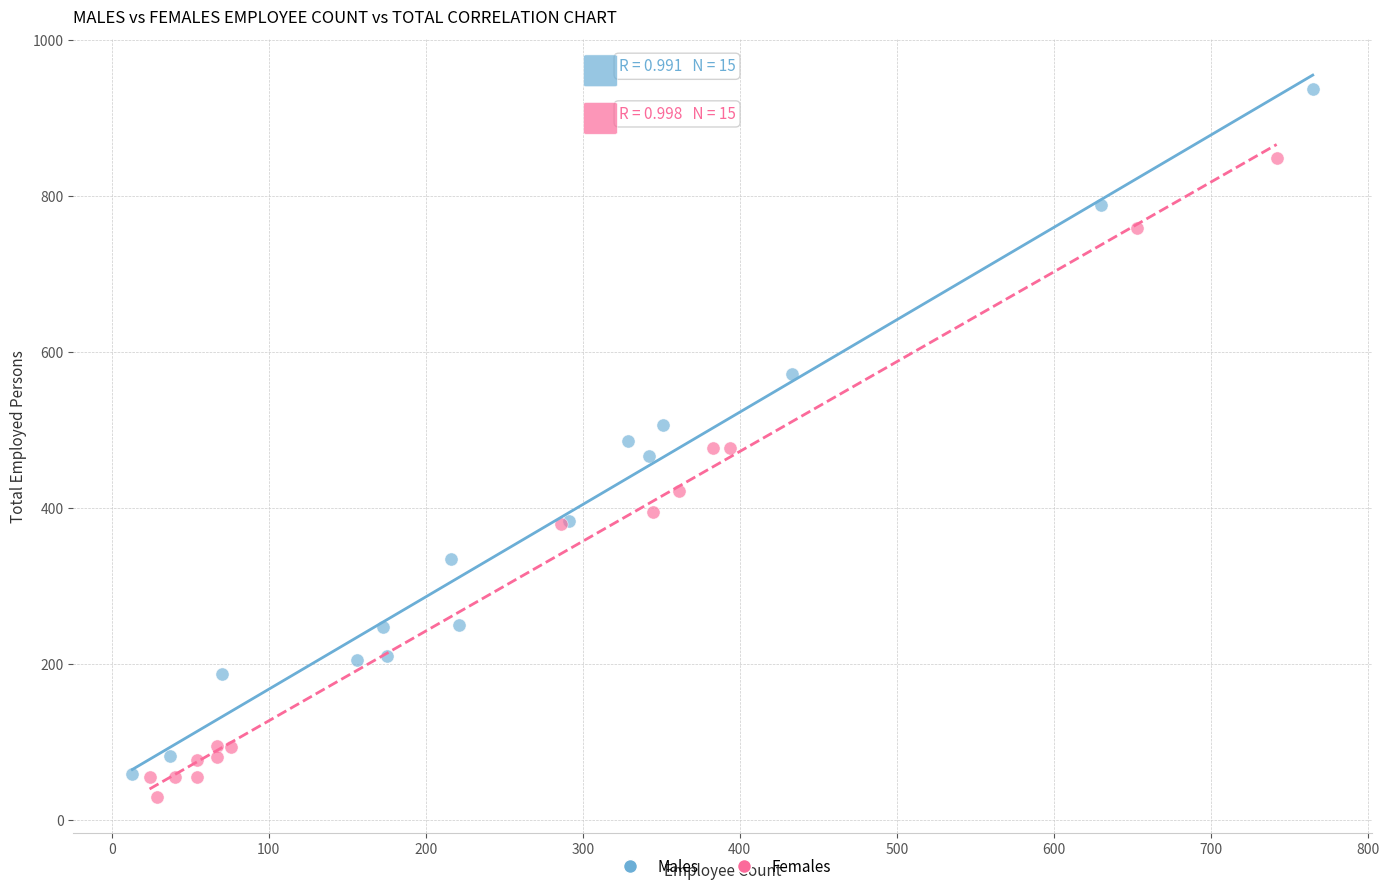

Which series reaches the maximum Y coordinate?

Males